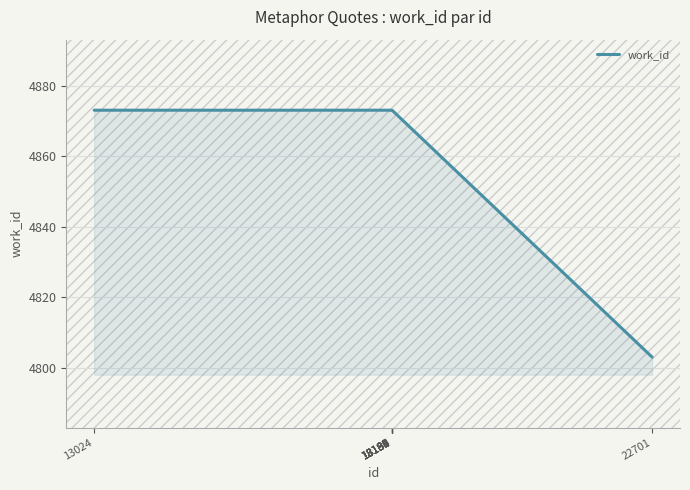

What is the approximate value at 18186?

4873